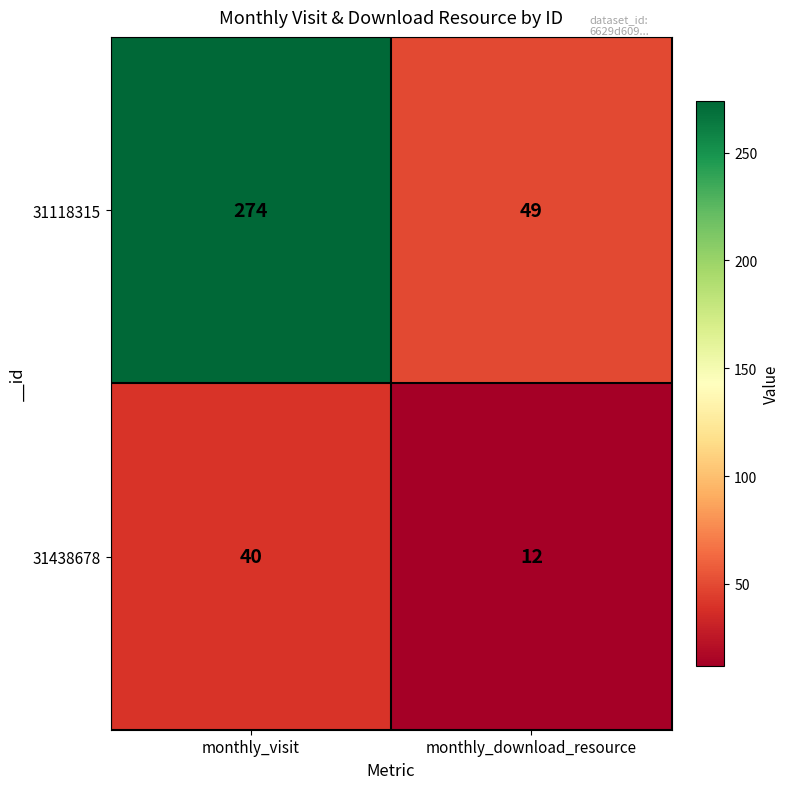

Which series has the largest total across all categories?

31118315